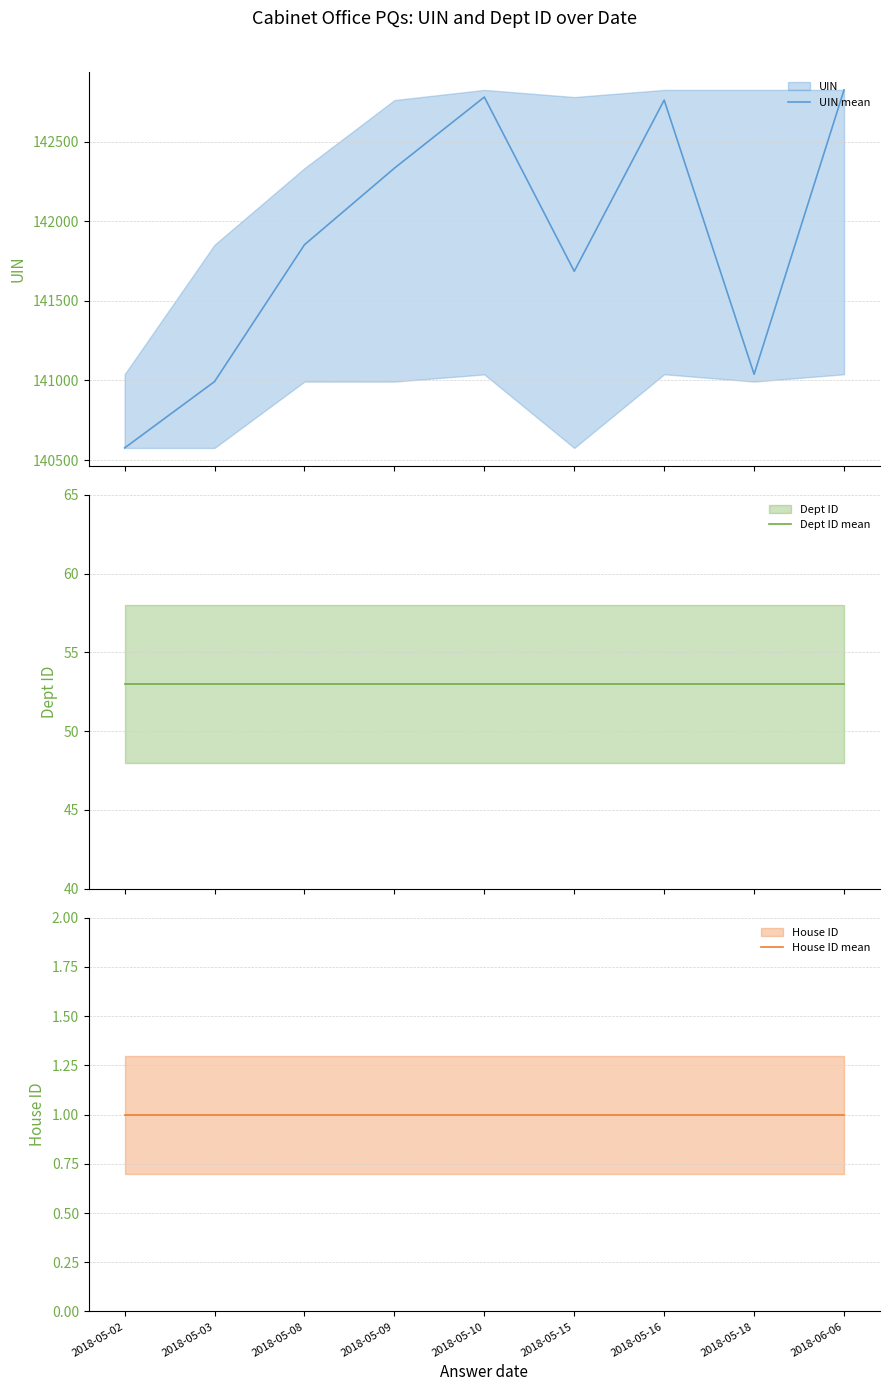

What is the label of the 8th point from the left?

2018-05-18